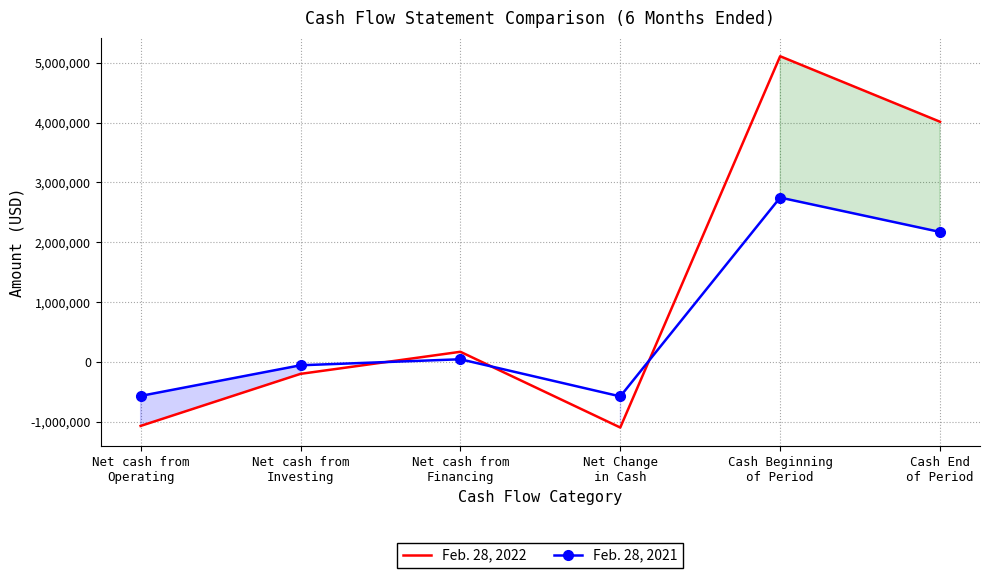

How many interior local valleys does the Feb. 28, 2021 series have?

1